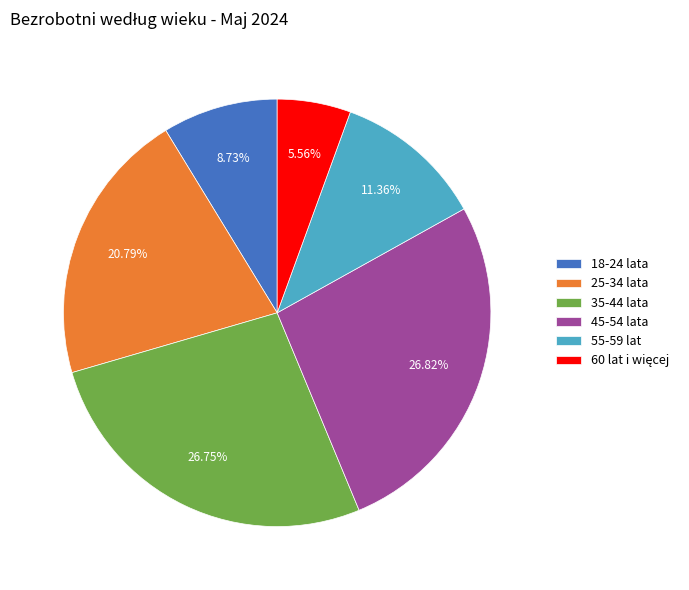

To the nearest percent, what percentage of the pie is 45-54 lata?

27%